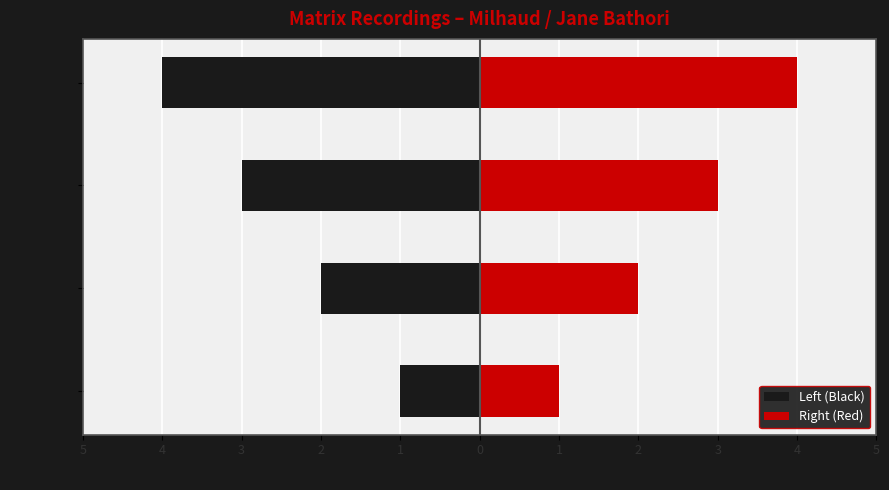

What are all the series names shown in the legend?

Left (Black), Right (Red)